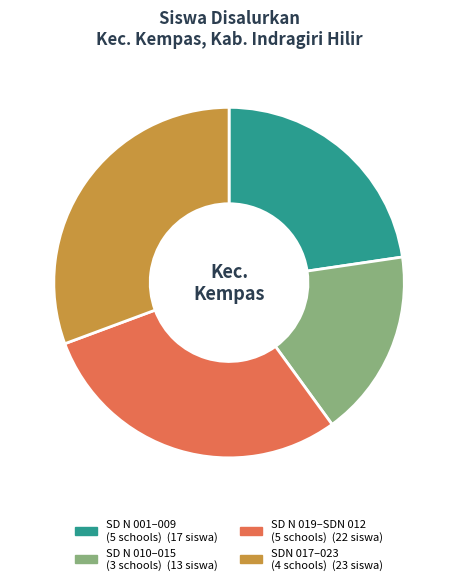

How many segments does this pie chart have?

4